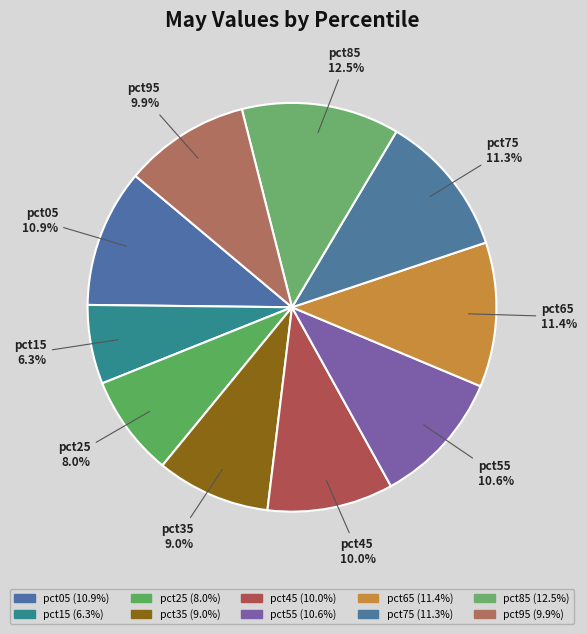

To the nearest percent, what is the difference between the pct05 and pct35 slice percentages?

2%